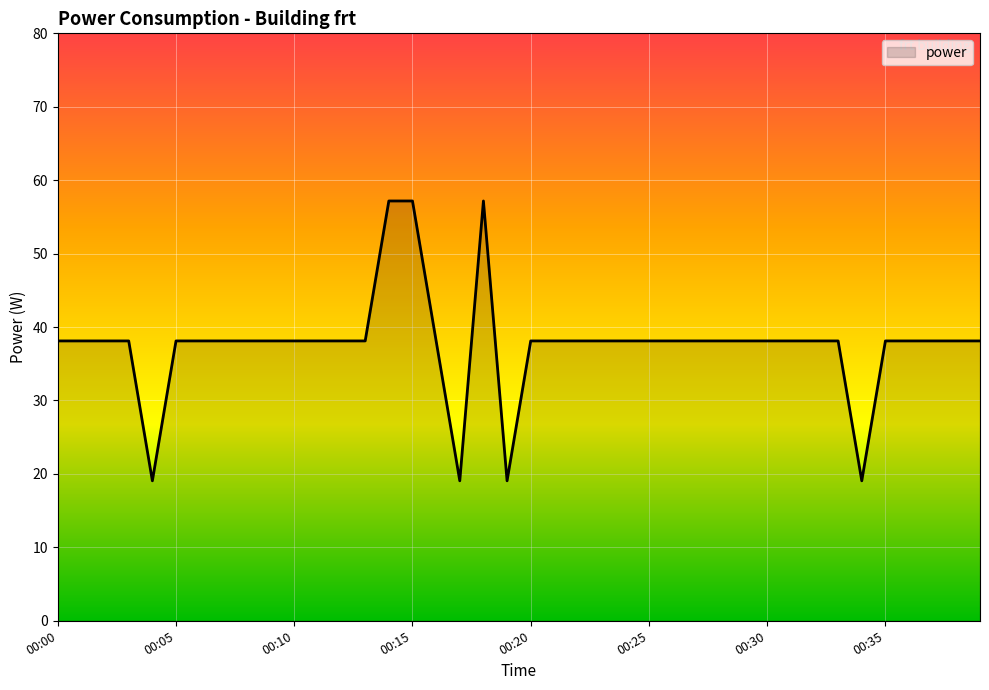

What is the smallest value displayed?

19.1